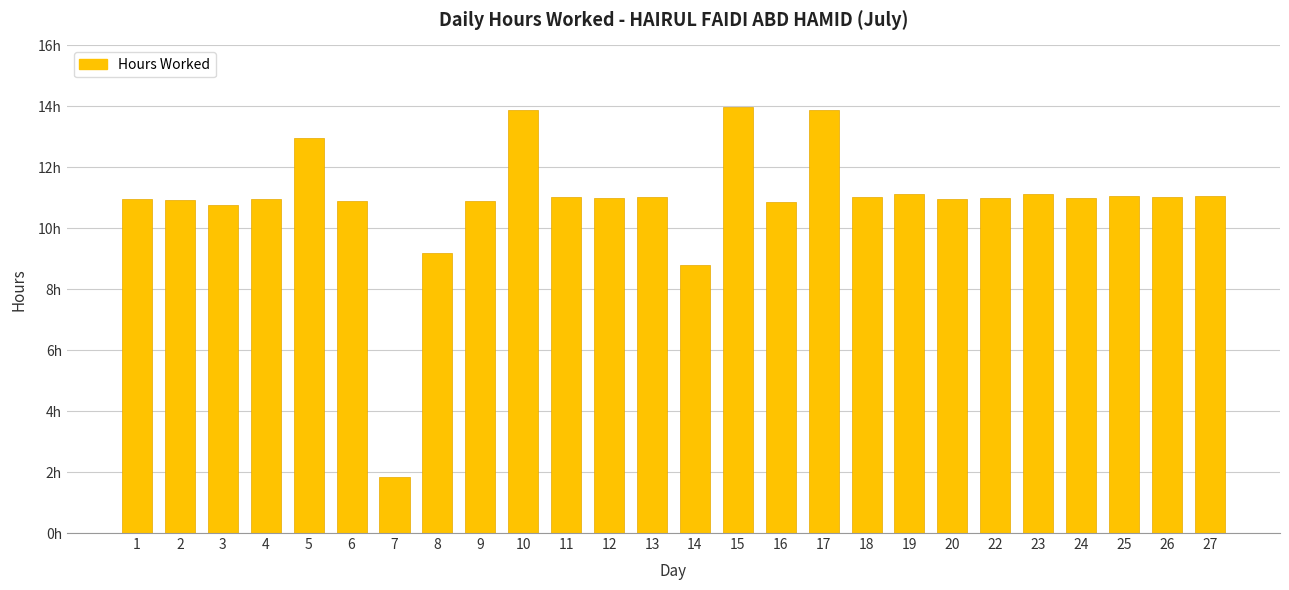

What is the approximate value at 15?

14.0